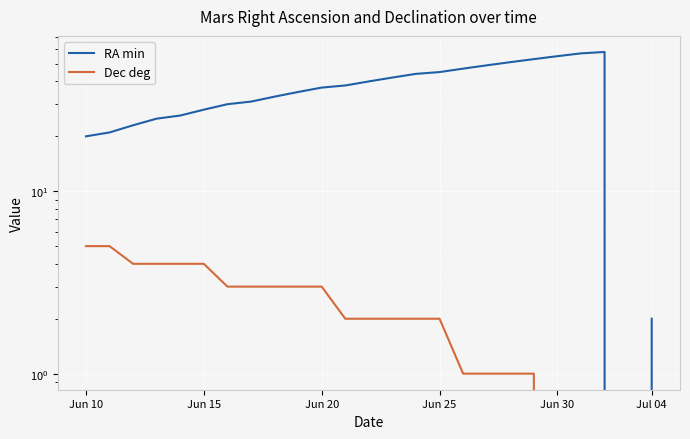

At which label does Dec deg reach its peak?

Jun 10